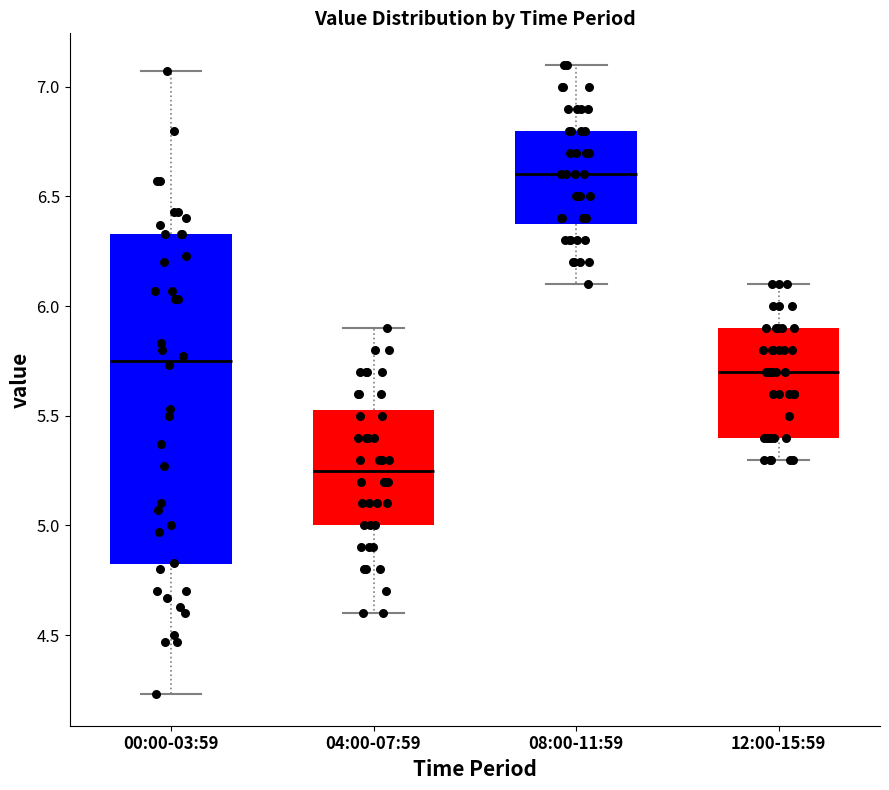

Which box is the tallest, from its lower edge to its upper edge?

00:00-03:59